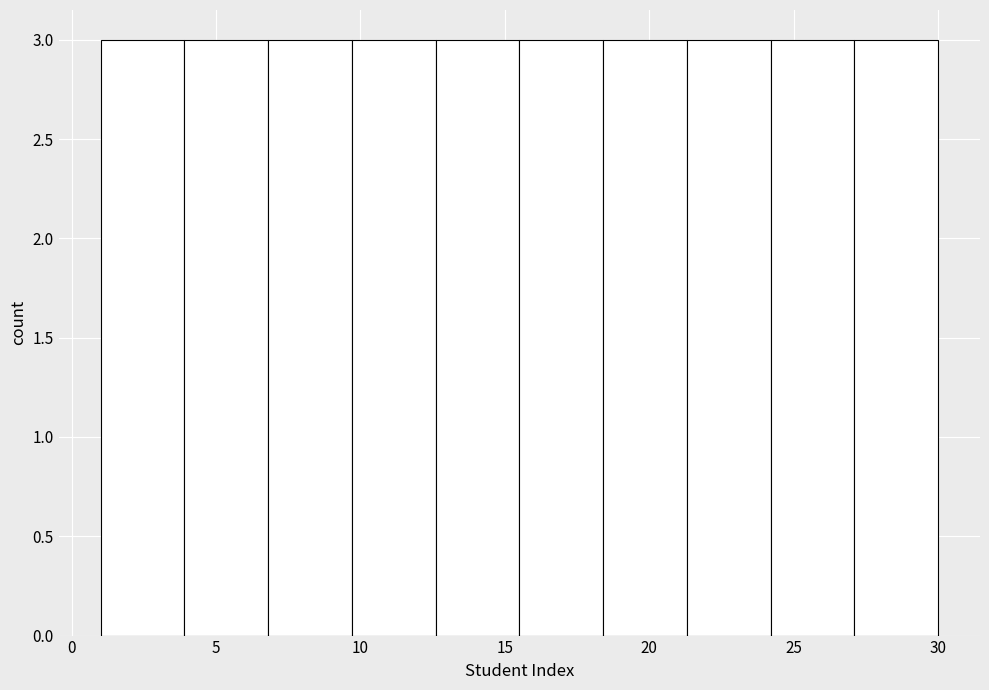

What is the height of the bar covering 15.5 to 18.4 on the x-axis? Neither the bar edges nor the heights are printed on the chart, so give them approximately, as read against the axes.

3